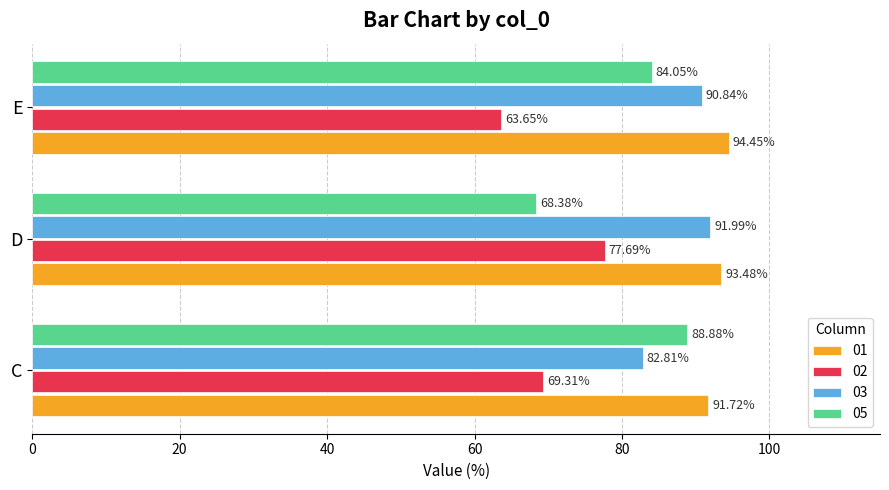

The value of 03 at E is 90.8. True or false?

True